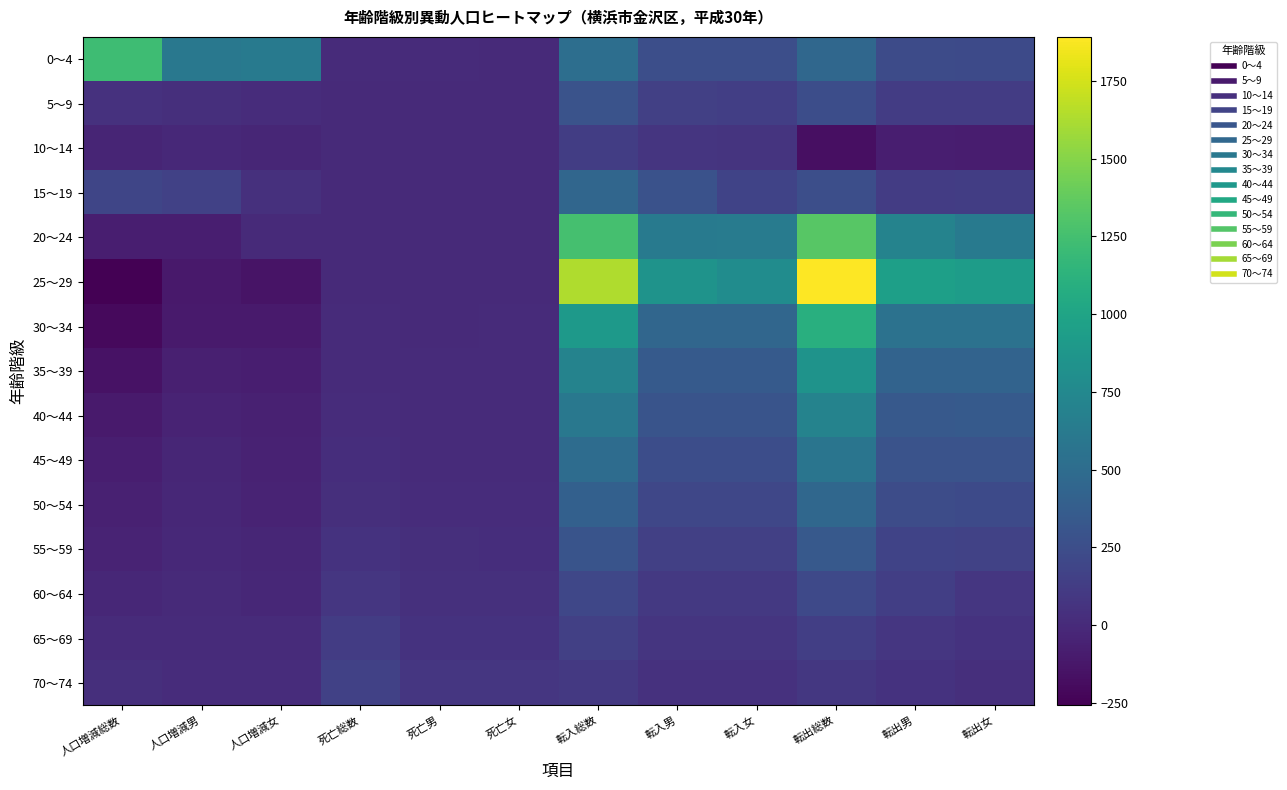

Which series has the largest range (max minus min)?

25～29